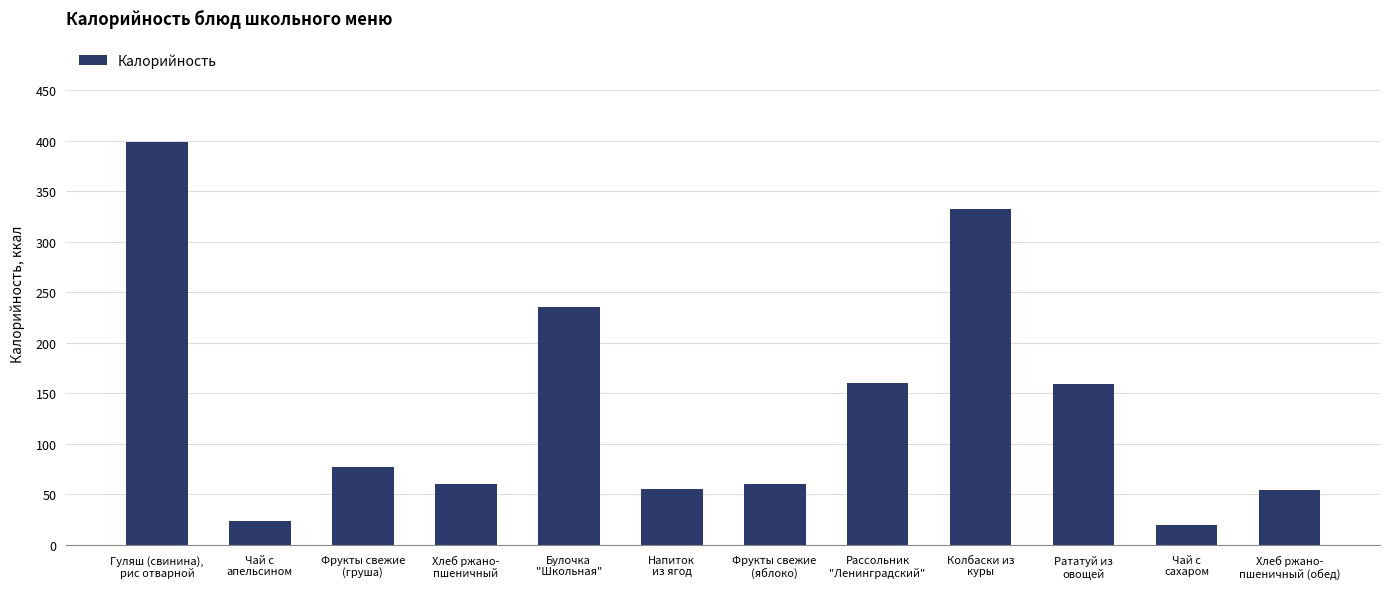

The value at Хлеб ржано-
пшеничный is 33.3. True or false?

False